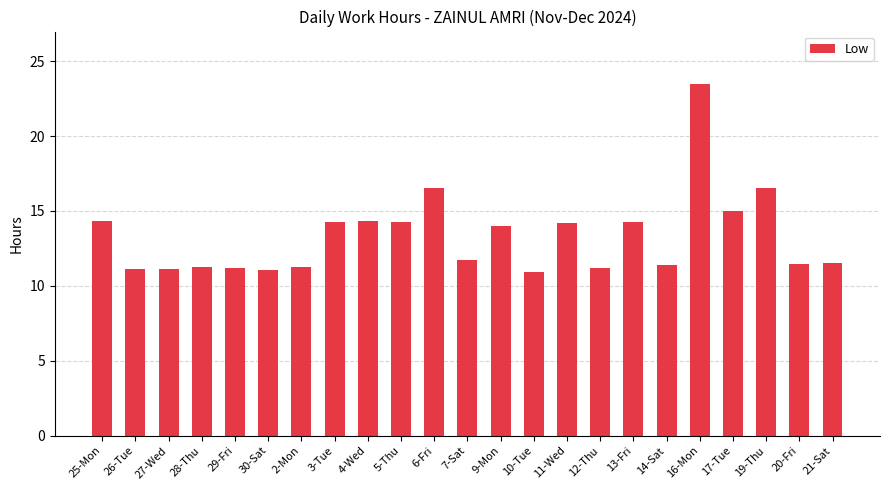

What is the ratio of the value at 30-Sat to the value at 5-Thu?

0.8